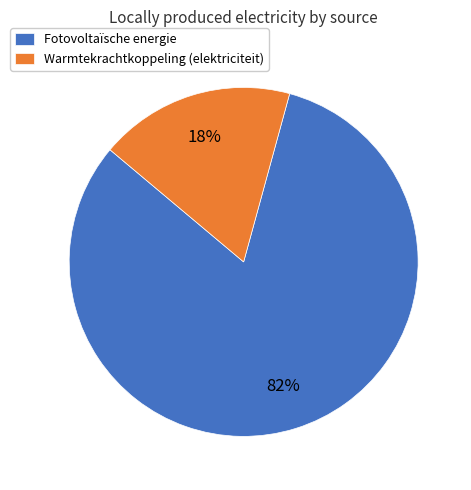

Does Warmtekrachtkoppeling (elektriciteit) account for over 50% of the chart?

No